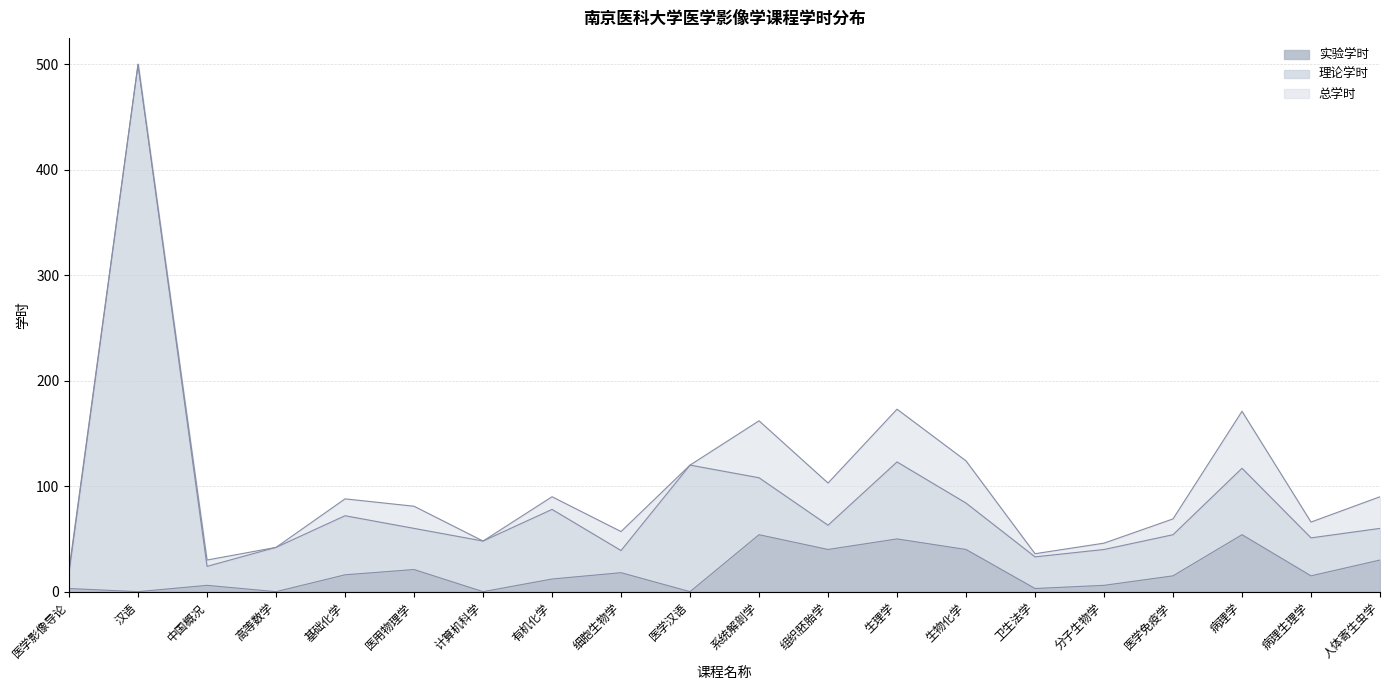

How many lines are shown in the chart?

3